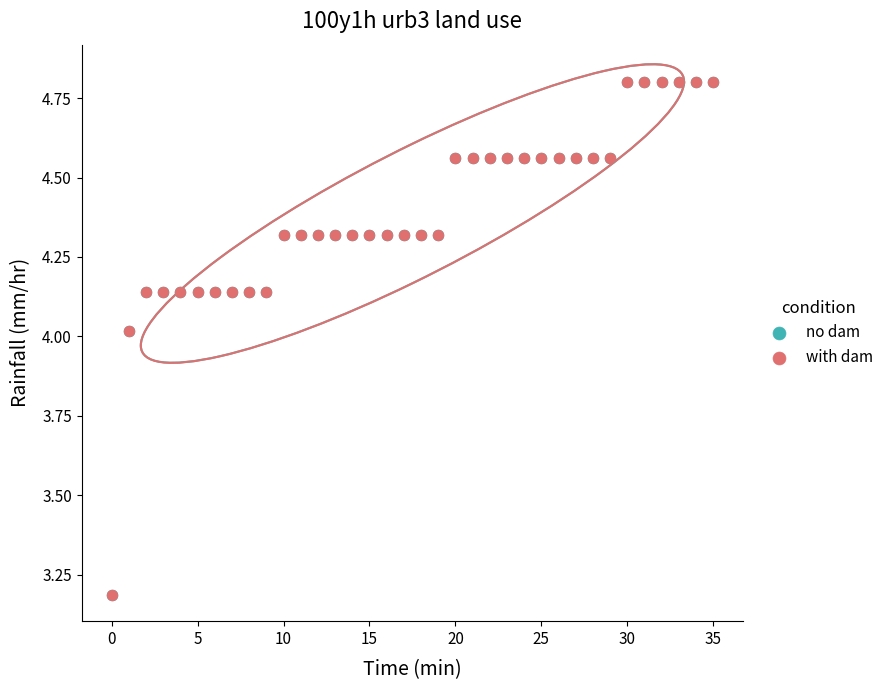

What are all the series names shown in the legend?

no dam, with dam